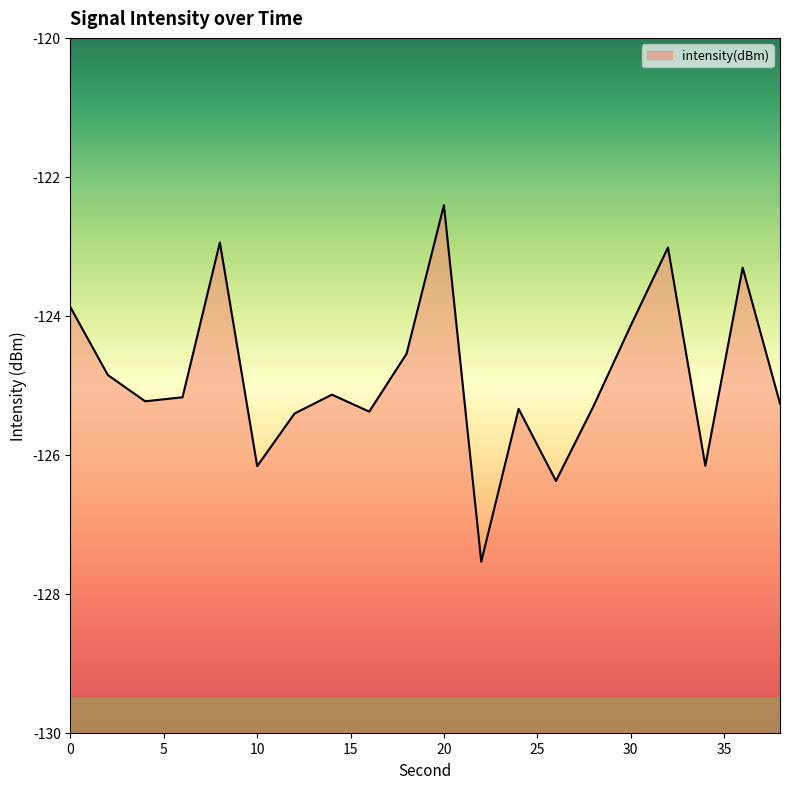

True or false: the data shows -125.3 at 38.

True